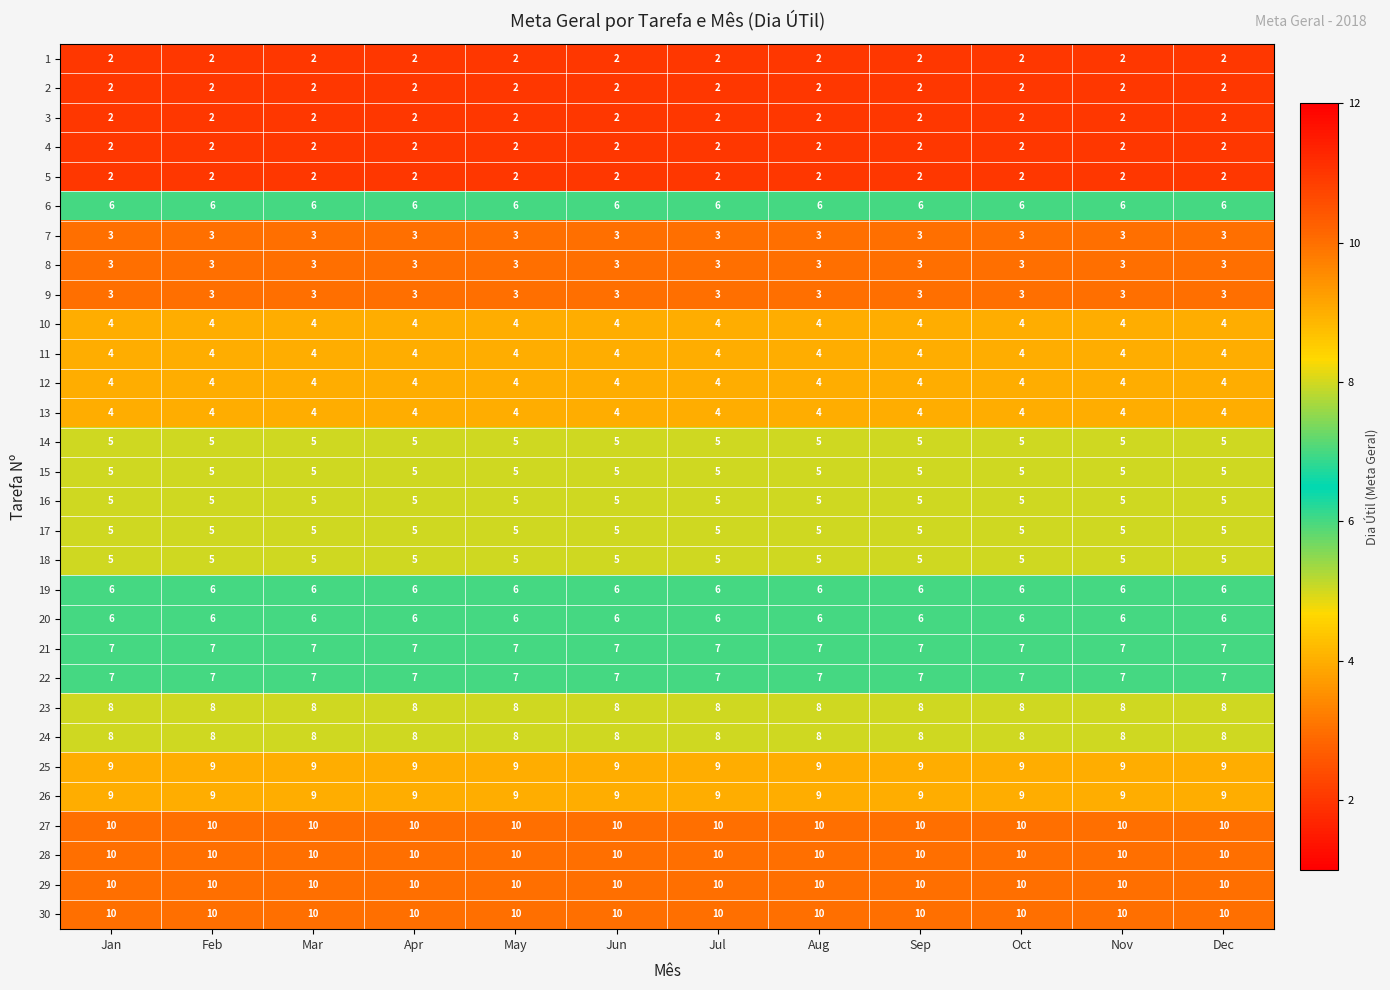

What is the lowest value of the 18 series?

5